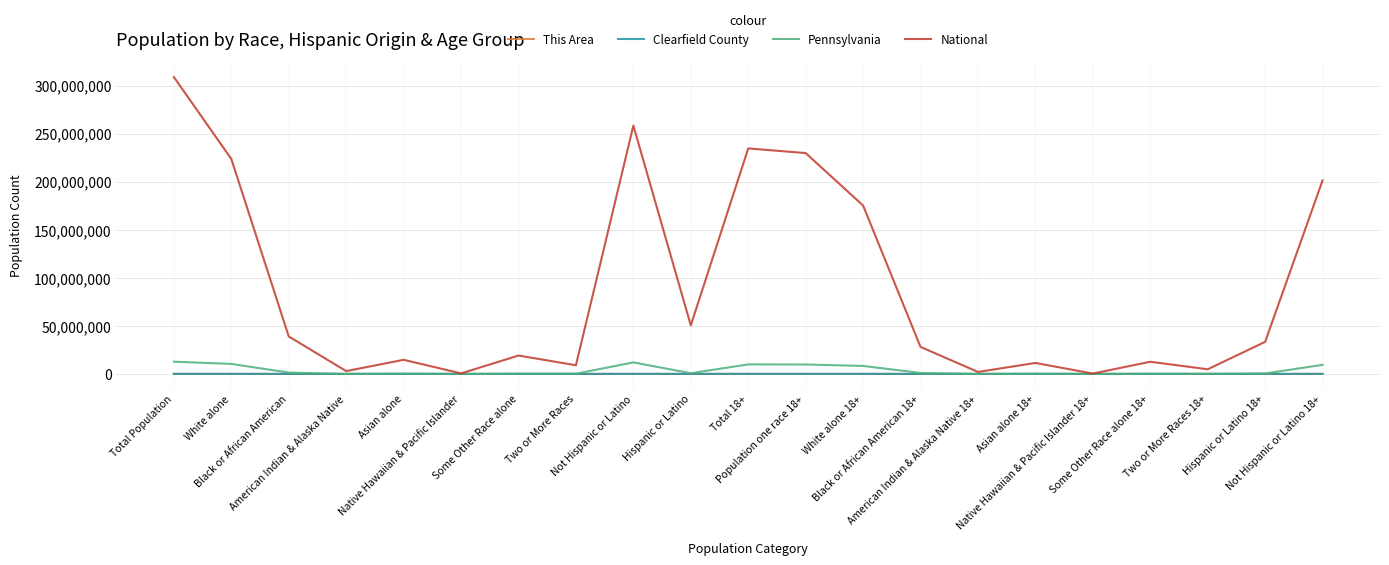

What is the sum of all This Area values?

18575